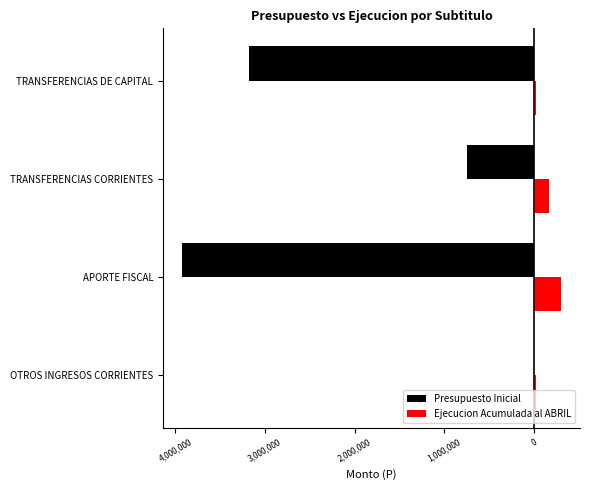

What are all the series names shown in the legend?

Presupuesto Inicial, Ejecucion Acumulada al ABRIL